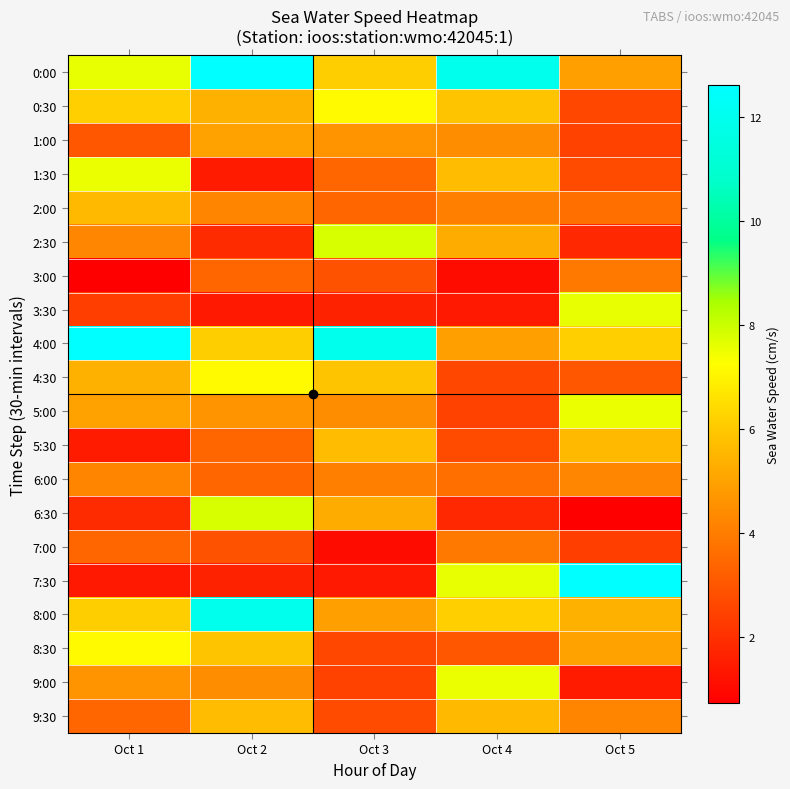

What is the difference between the highest and lowest values at Oct 5?

11.9